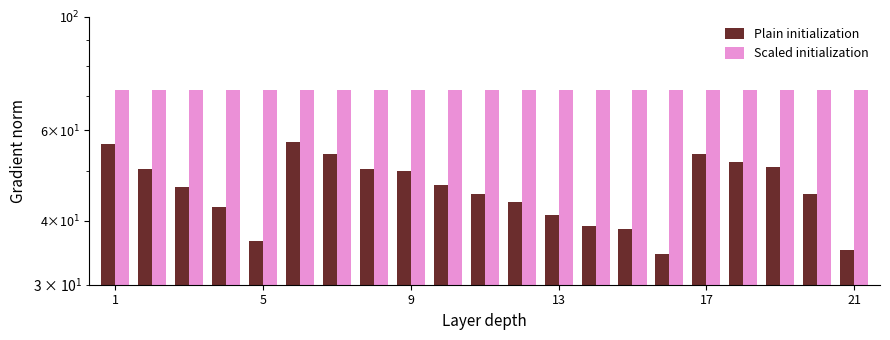

Reading left to right, transcribe all the data shown in this chart.

Plain initialization: 56.5	50.5	46.5	42.5	36.5	57.0	54.0	50.5	50.0	47.0	45.0	43.5	41.0	39.0	38.5	34.5	54.0	52.0	51.0	45.0	35.0
Scaled initialization: 72.0	72.0	72.0	72.0	72.0	72.0	72.0	72.0	72.0	72.0	72.0	72.0	72.0	72.0	72.0	72.0	72.0	72.0	72.0	72.0	72.0